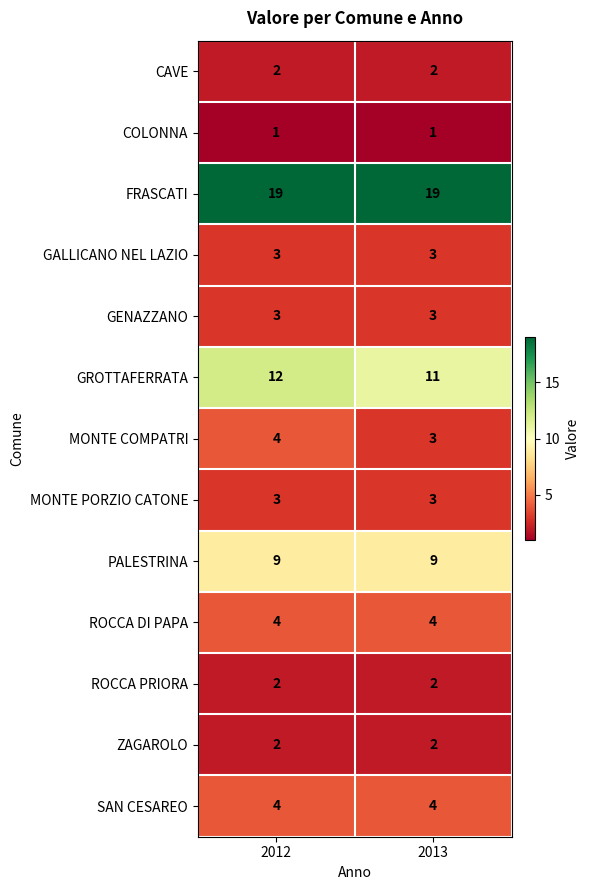

What value does the PALESTRINA series have at 2013?

9